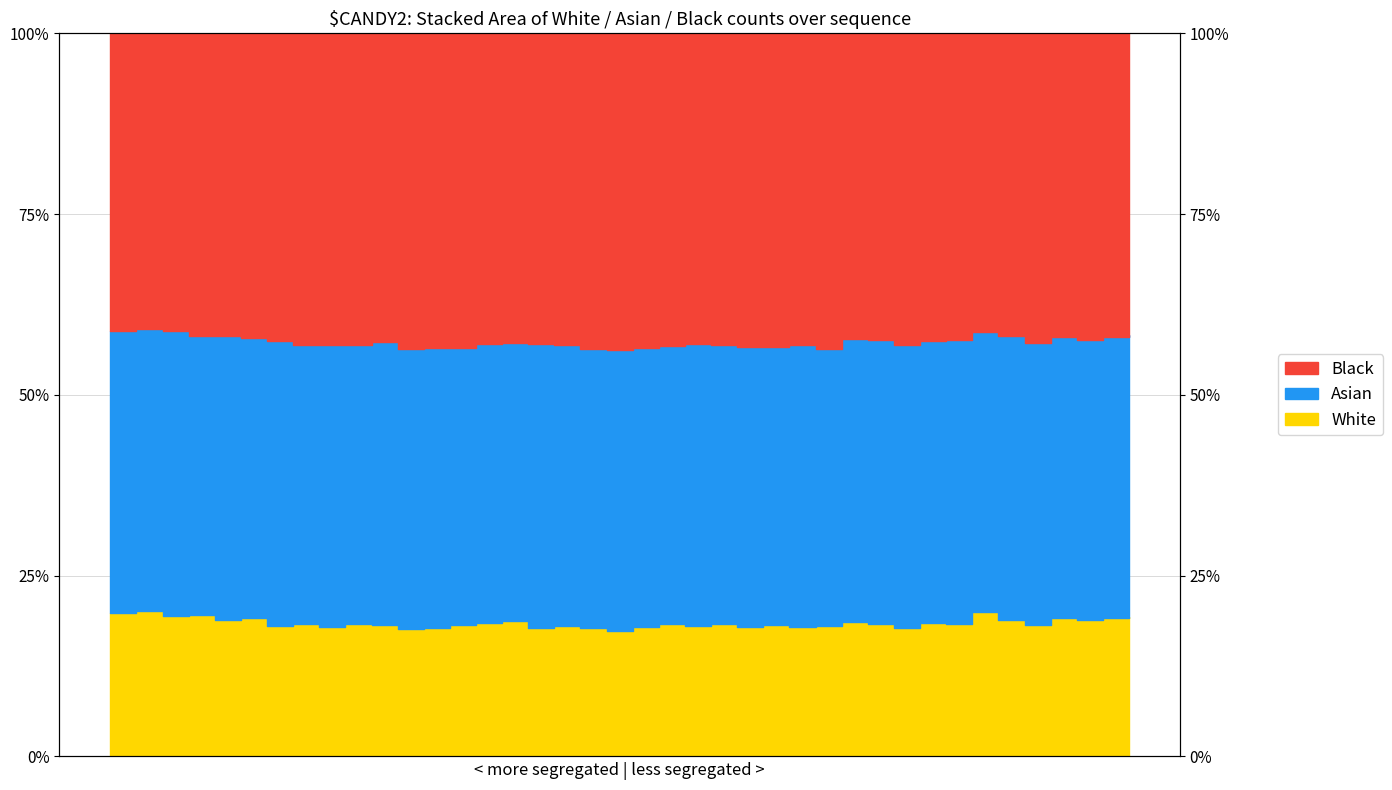

True or false: White has a value of 32.4 at 34.

False